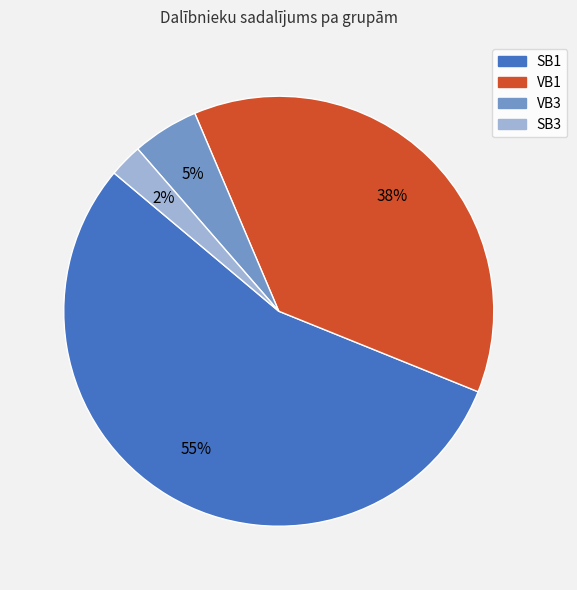

Which category has the biggest portion of the pie?

SB1